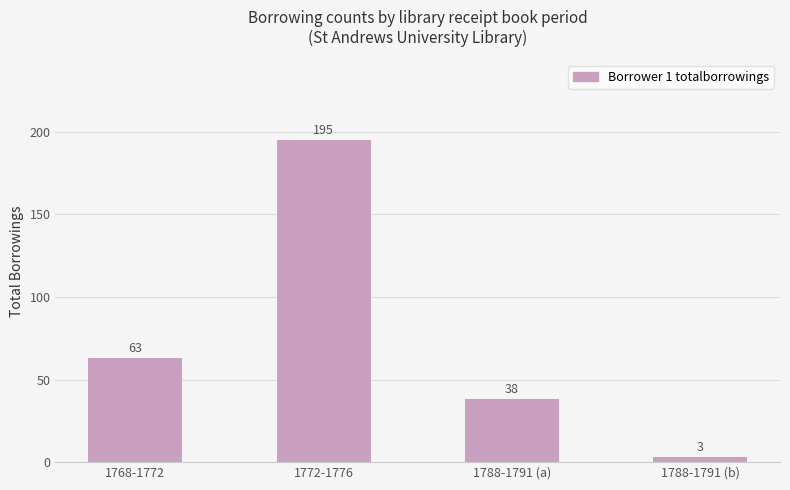

What is the label of the 4th bar from the right?

1768-1772